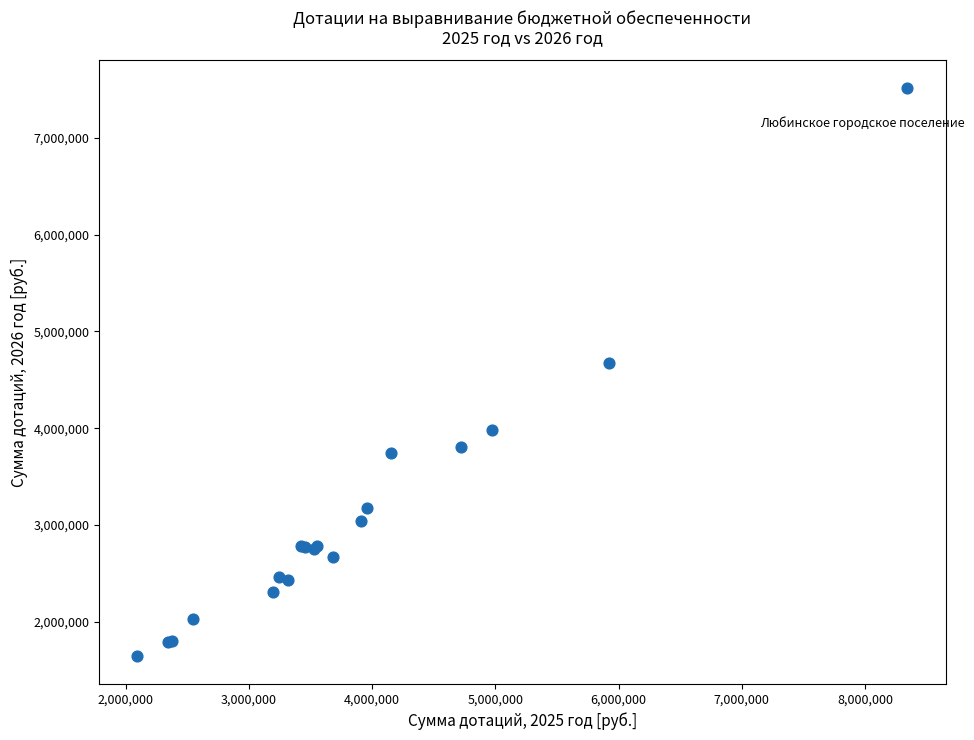

What Y value in the scatter plot is closest to 4580912?

4675855.8